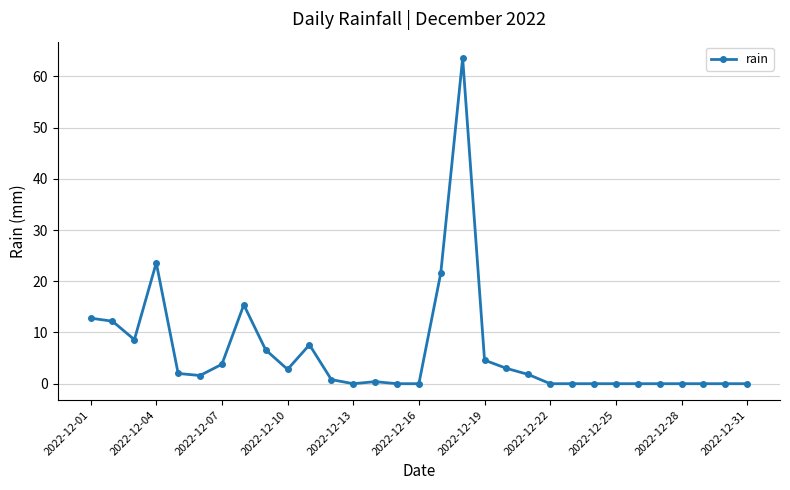

What is the greatest value displayed?

63.6